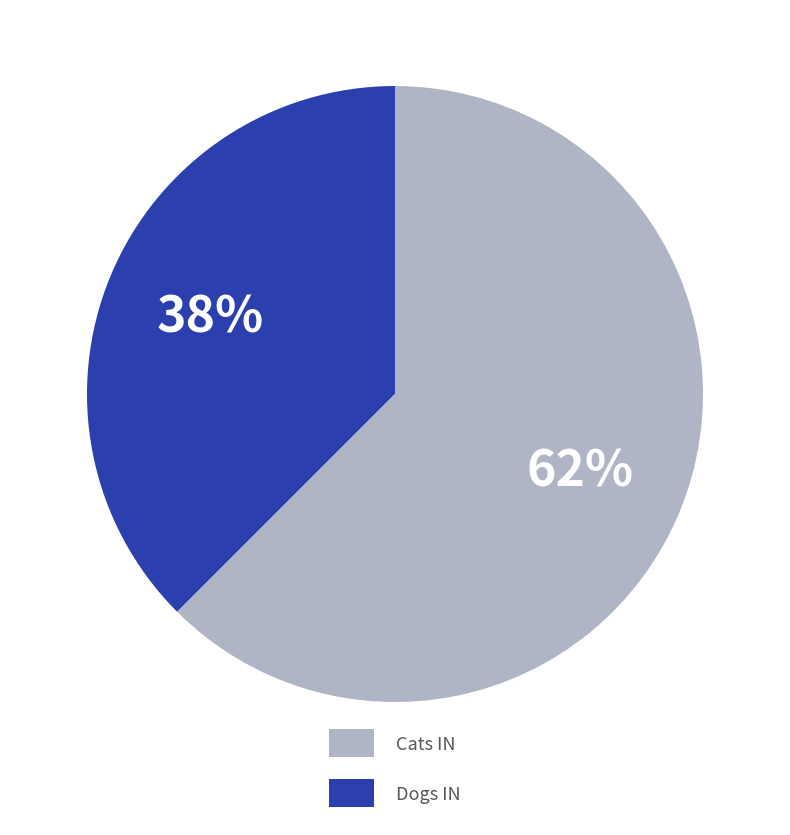

Is Cats IN the majority of the pie?

No